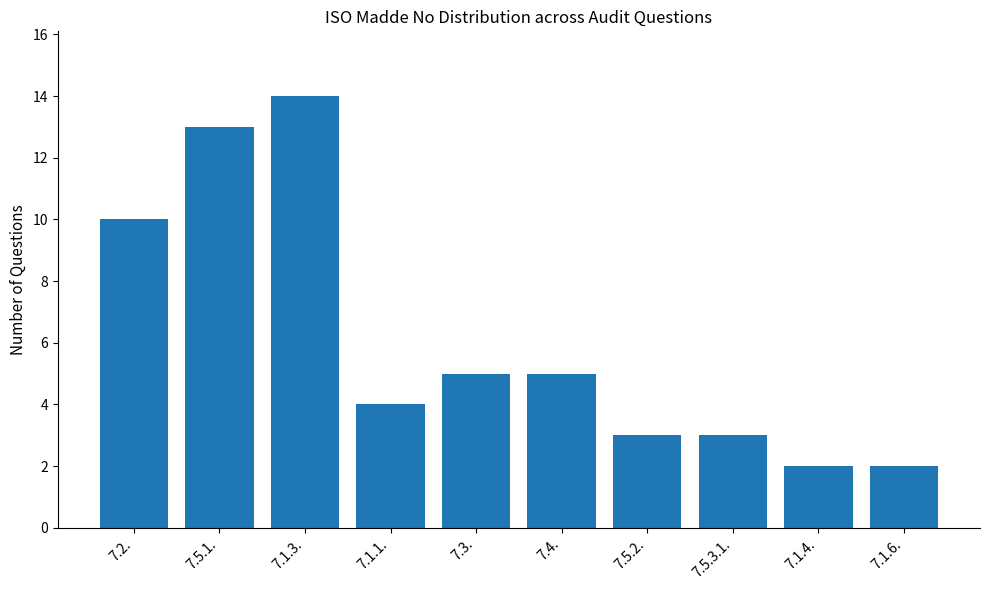

The value at 7.1.6. is 2. True or false?

True